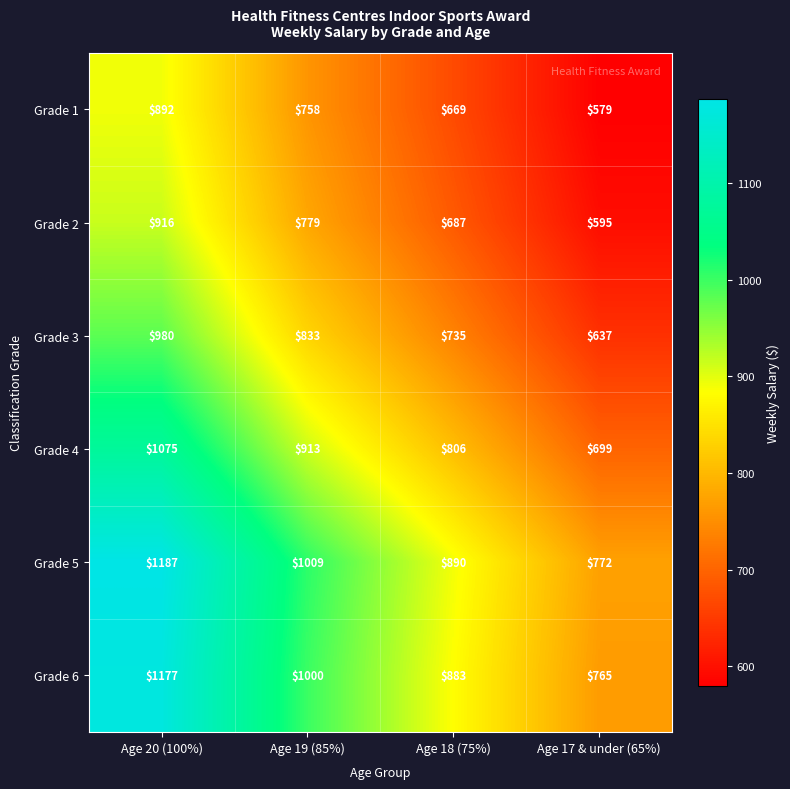

Is the value of Grade 2 at Age 19 (85%) greater than the value of Grade 6 at Age 18 (75%)?

No